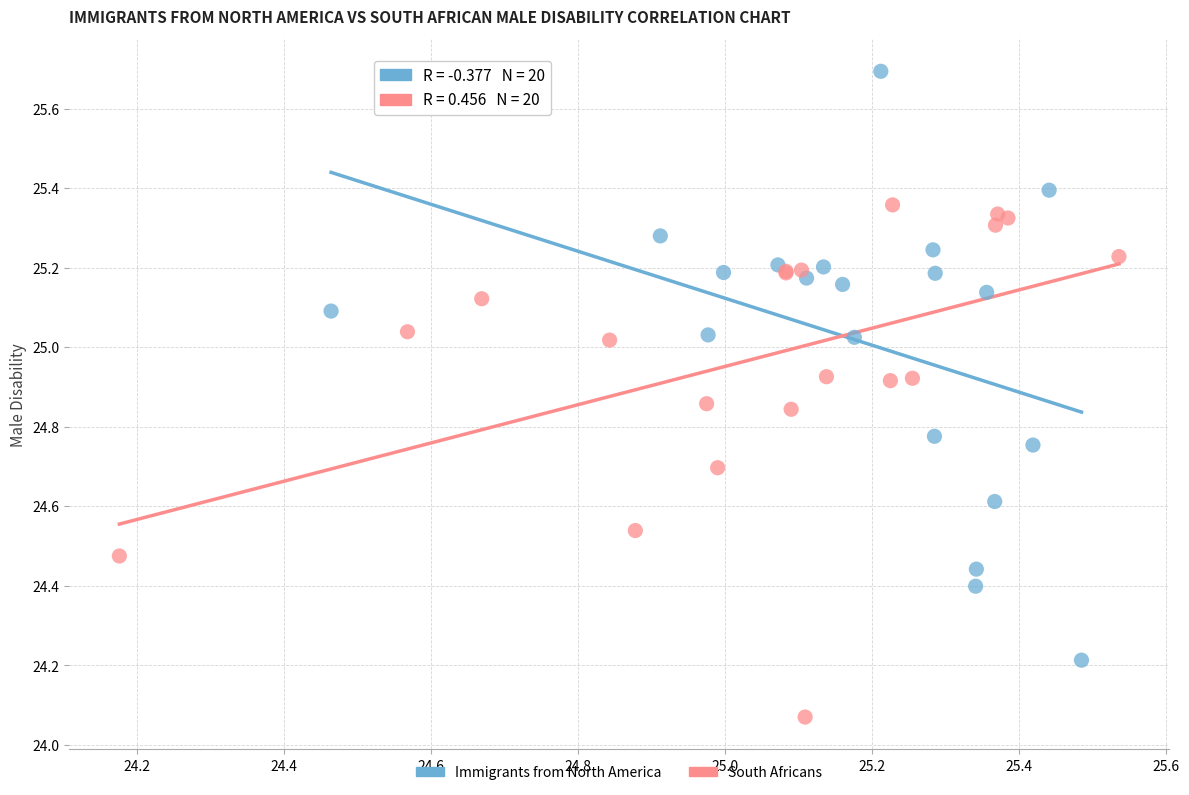

Which series reaches the maximum Y coordinate?

Immigrants from North America